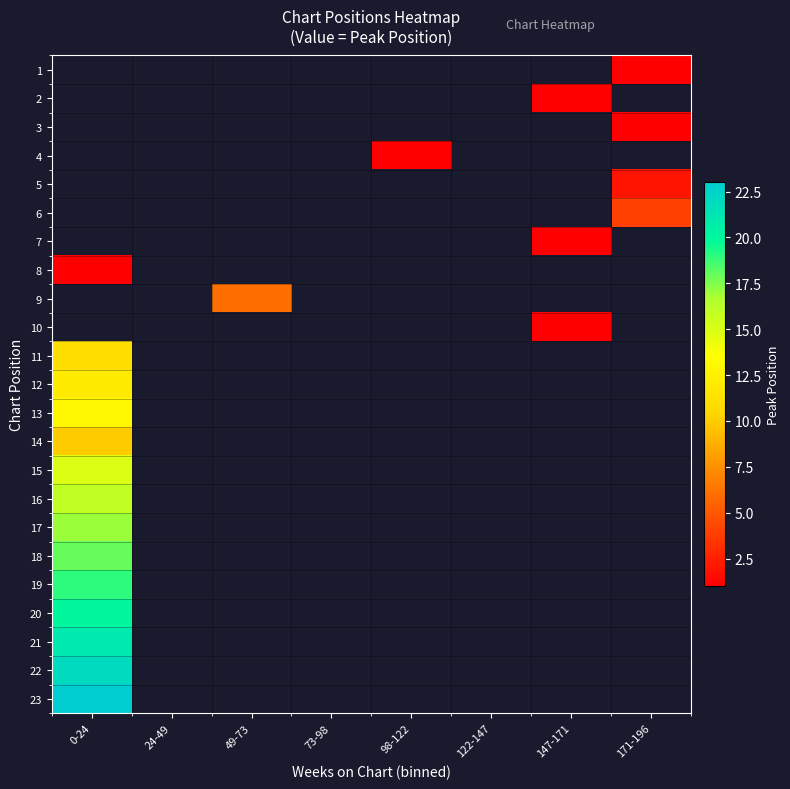

Which category has the lowest value across all series?

171-196